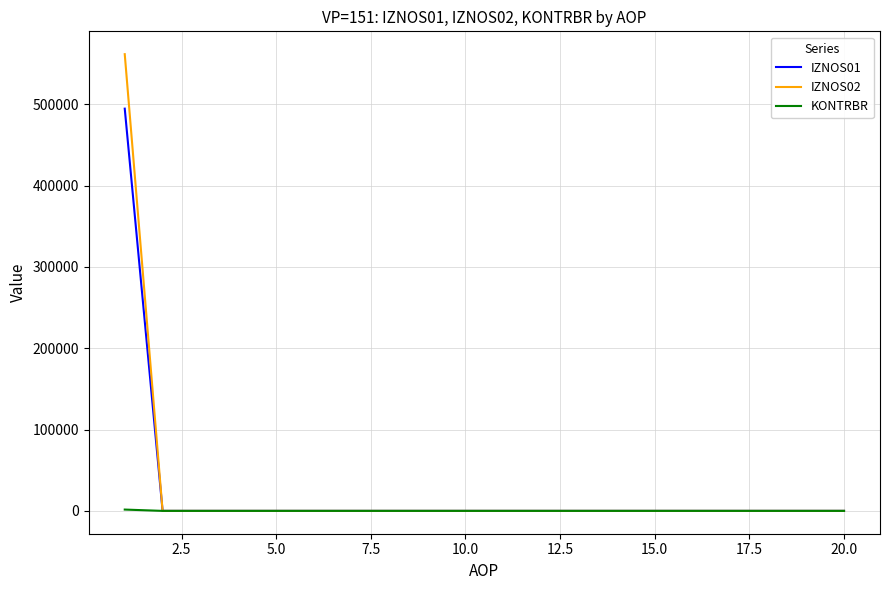

What is the maximum value shown in the chart?

561672.1